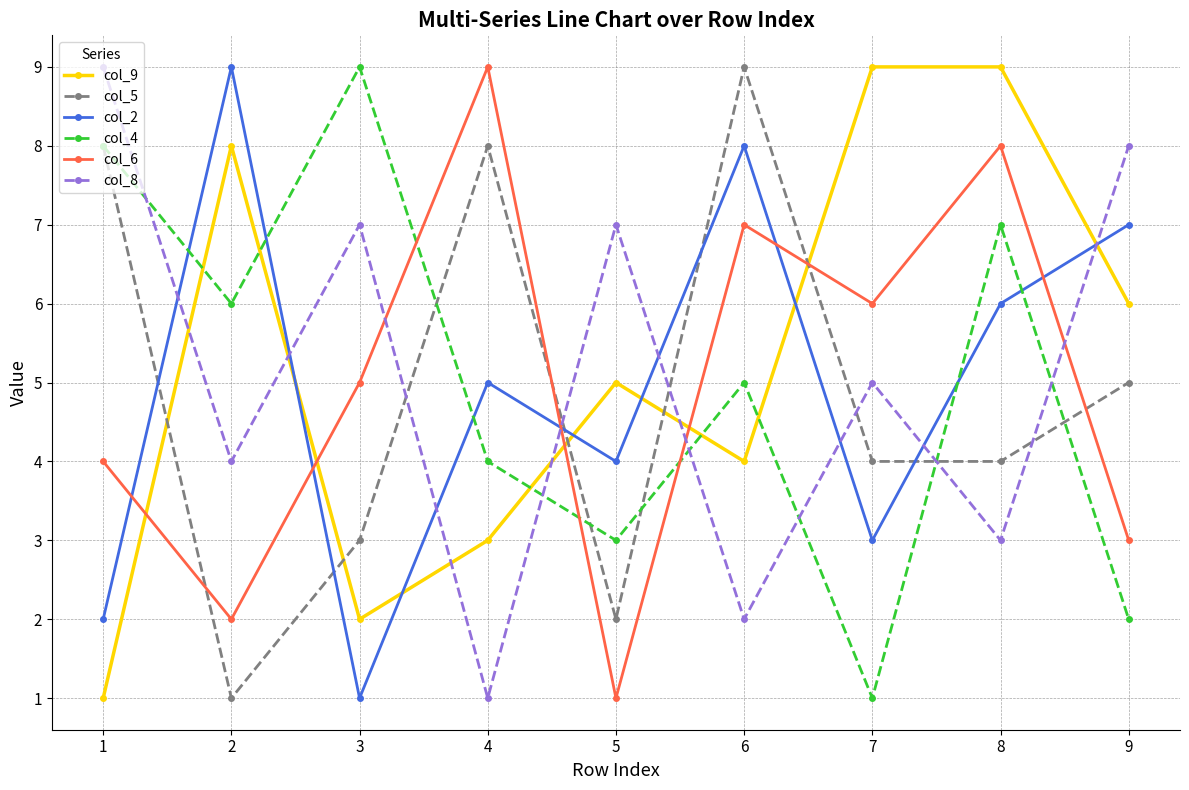

True or false: col_2 and col_6 cross at least once.

True